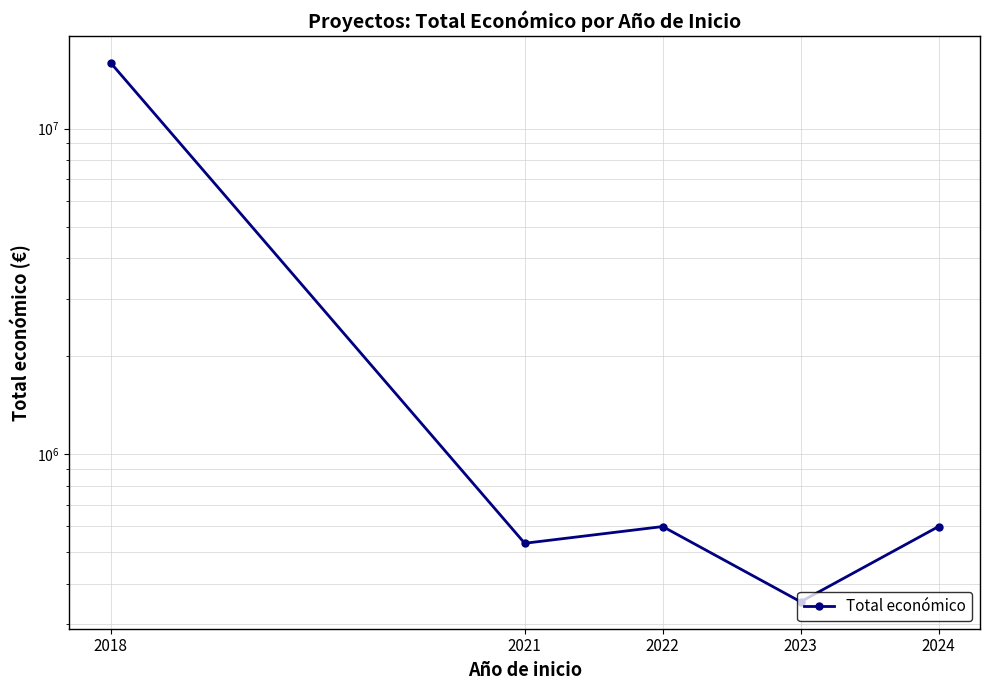

Rank the categories by value from lowest to highest.

2023, 2021, 2022, 2024, 2018